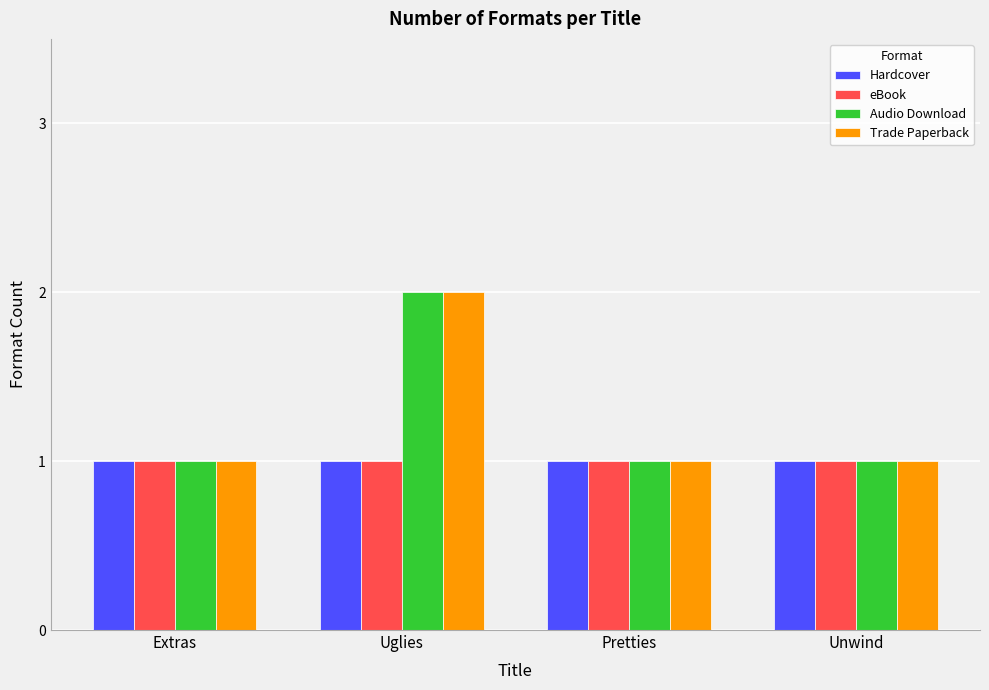

How many groups of bars are there?

4